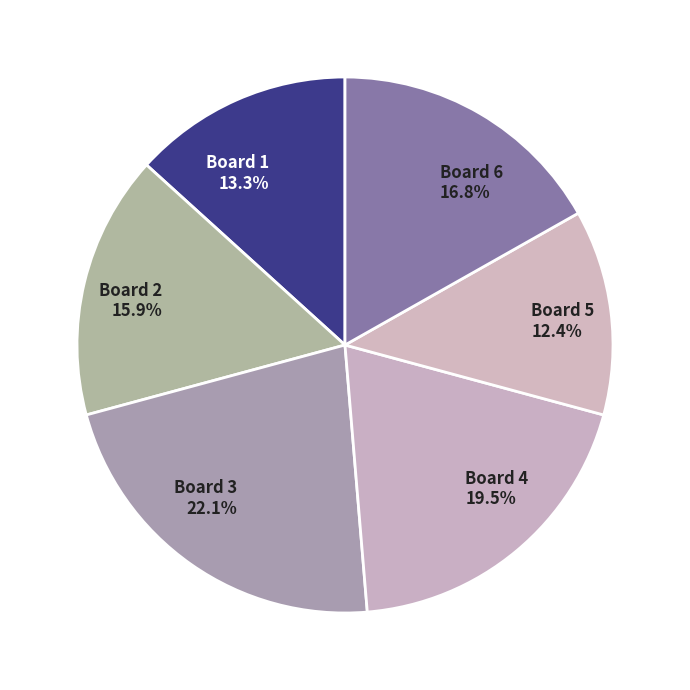

Which category has the smallest portion of the pie?

Board 5